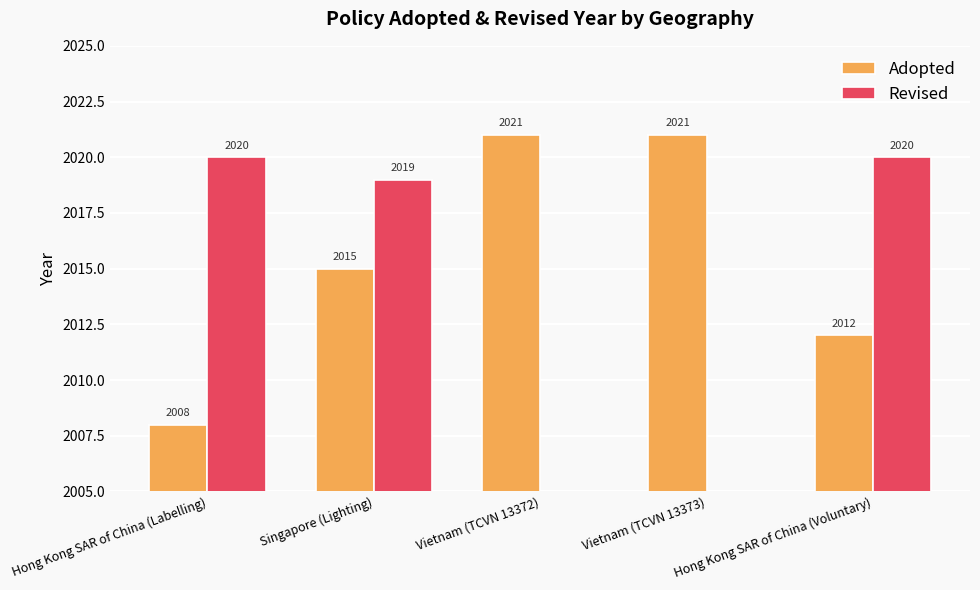

Does the chart contain stacked bars?

No